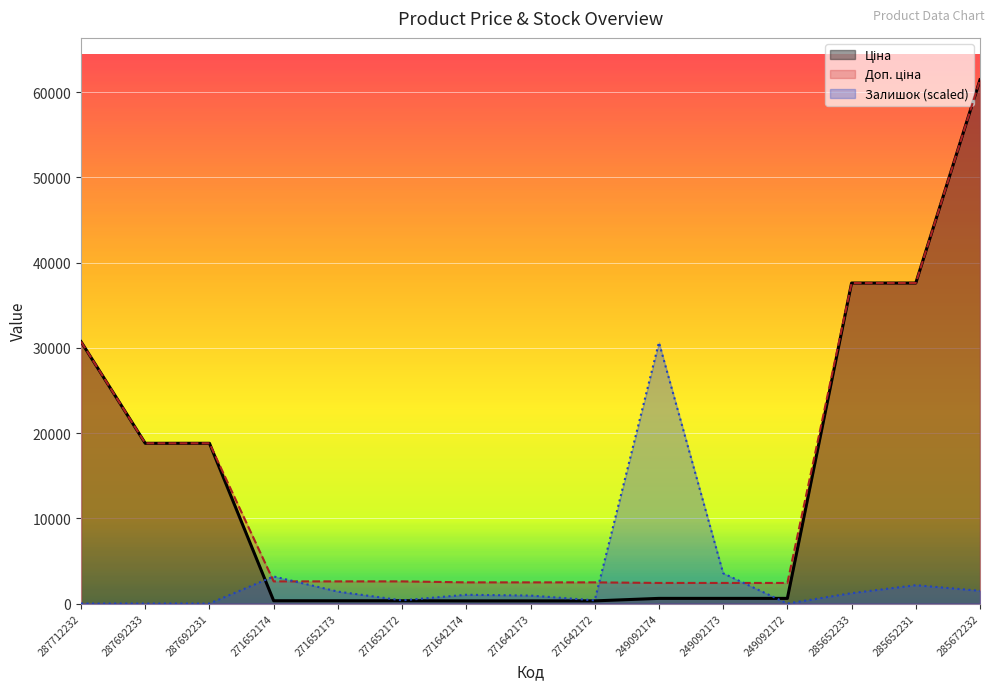

Which series ends up on top after the final intersection of Залишок and Ціна?

Ціна